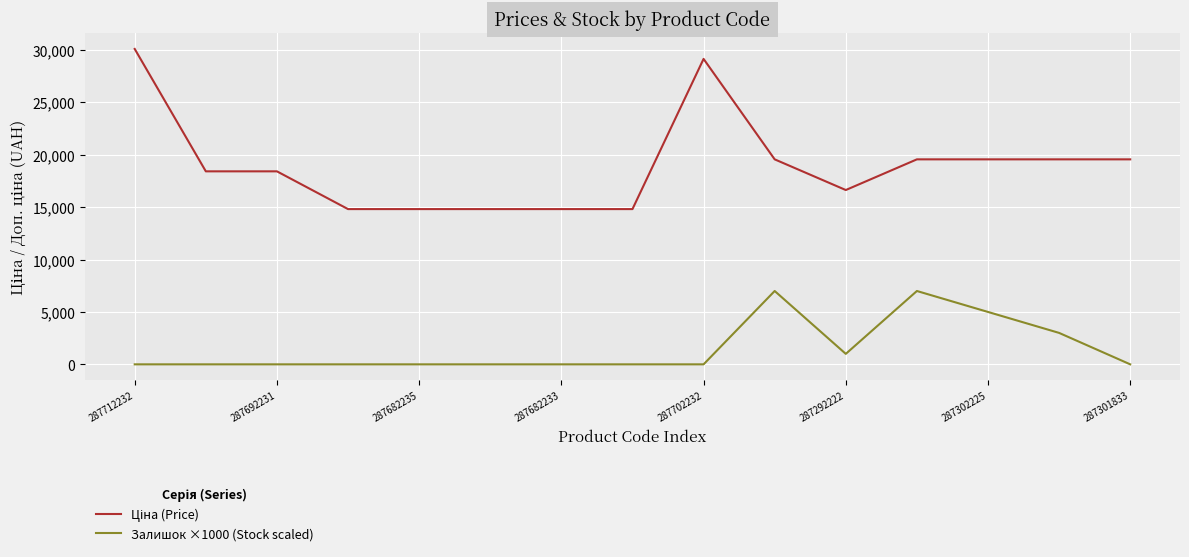

At how many categories does at least one series exceed 19767?

2